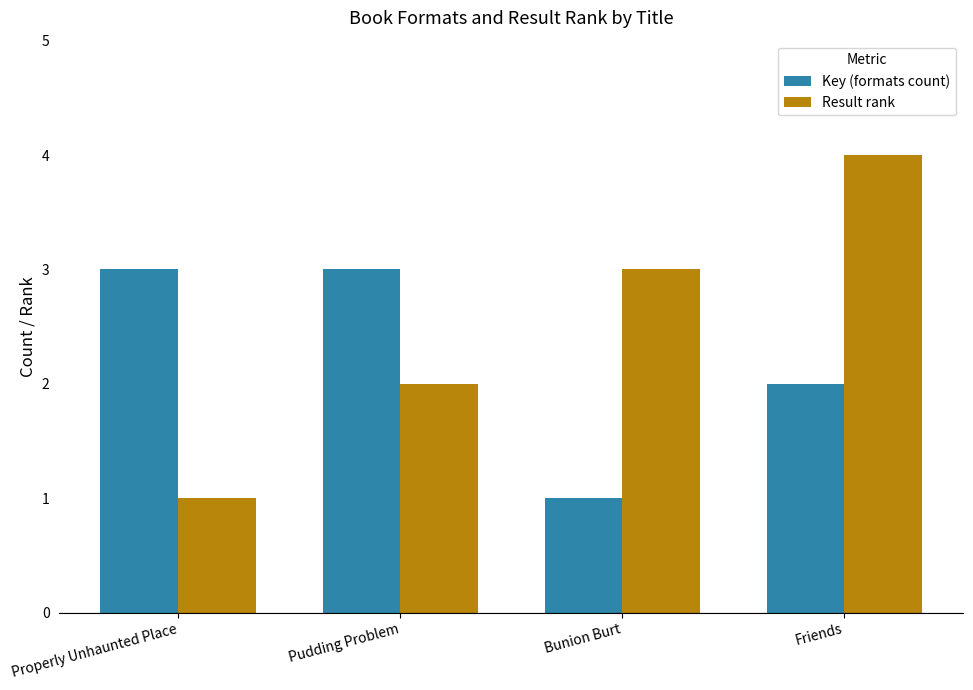

How many Result rank values are between 2 and 4?

3